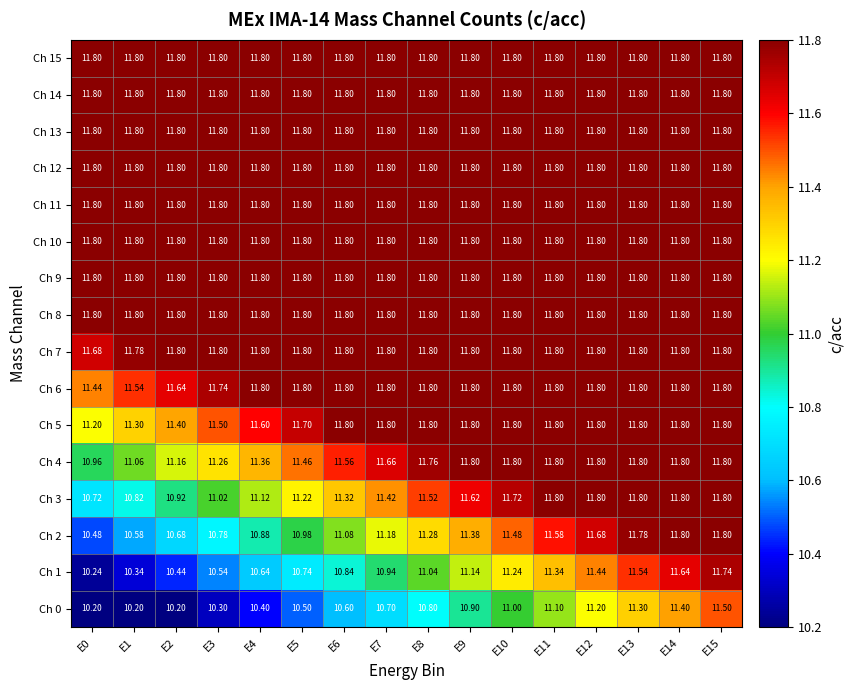

Is the value of Ch 0 at E4 greater than the value of Ch 2 at E3?

No